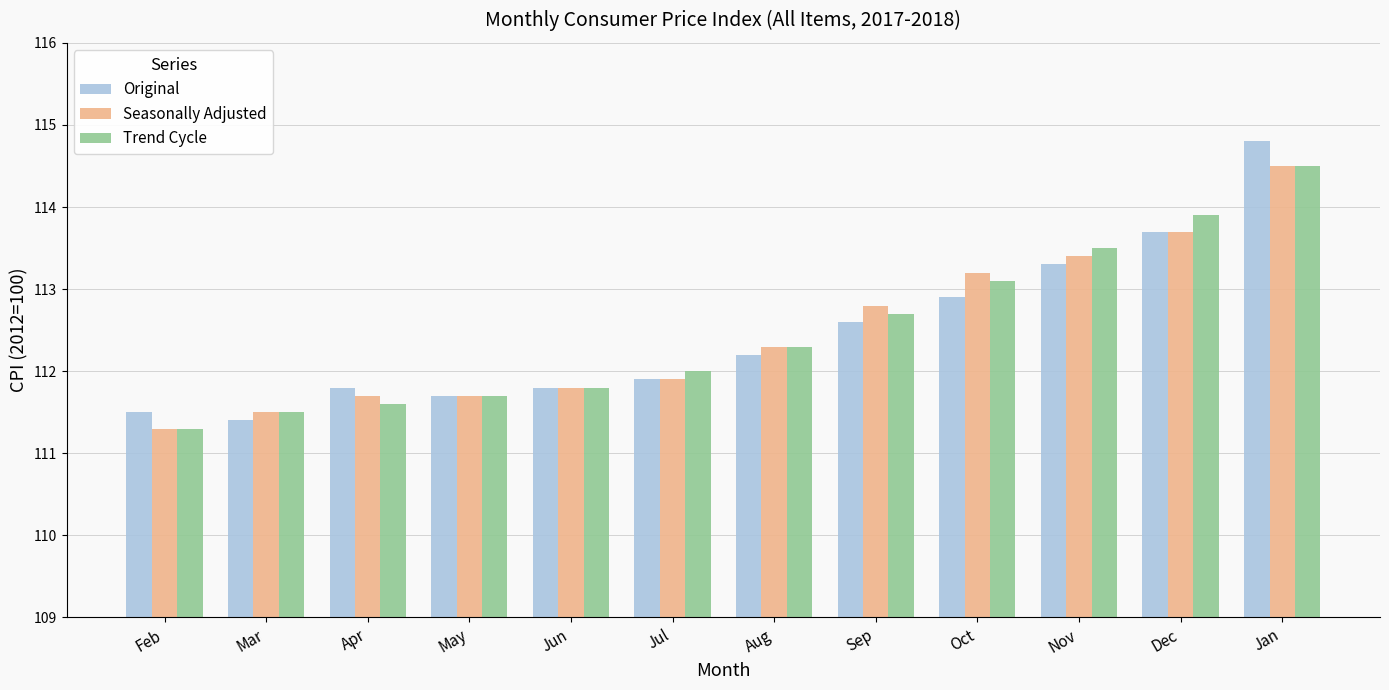

Count the number of data series in this chart.

3